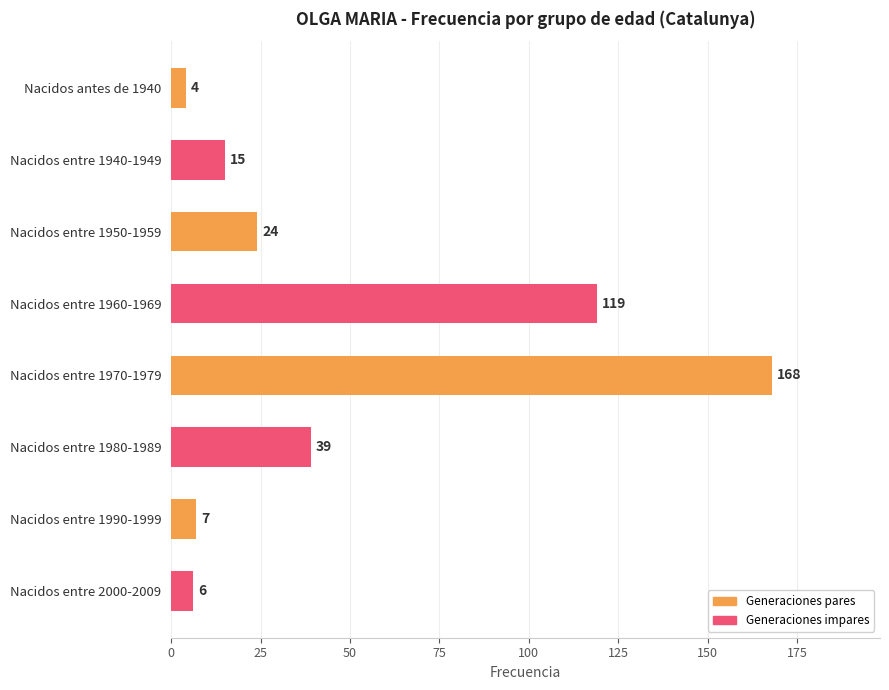

Where is the data nearest to the value 86?

Nacidos entre 1960-1969